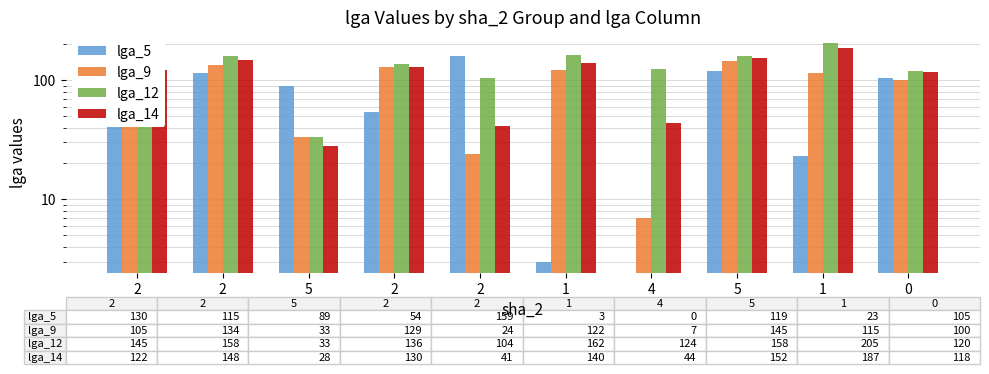

Reading right to left, transcribe all the data shown in this chart.

lga_5: 105.0	23.0	119.0	0.0	3.0	159.0	54.0	89.0	115.0	130.0
lga_9: 100.0	115.0	145.0	7.0	122.0	24.0	129.0	33.0	134.0	105.0
lga_12: 120.0	205.0	158.0	124.5	162.0	104.0	136.0	33.0	158.0	145.0
lga_14: 118.0	187.0	152.0	44.0	140.0	41.0	130.0	28.0	148.0	122.0